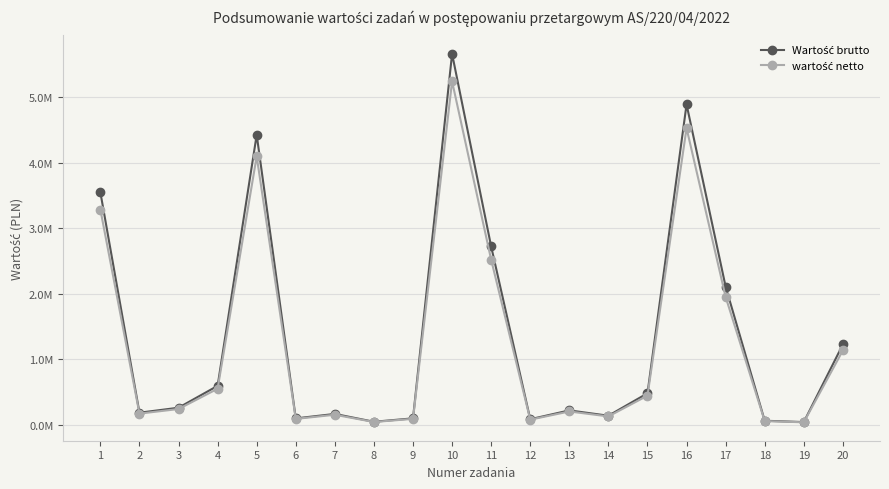

Is this an area chart (filled region under the line)?

No